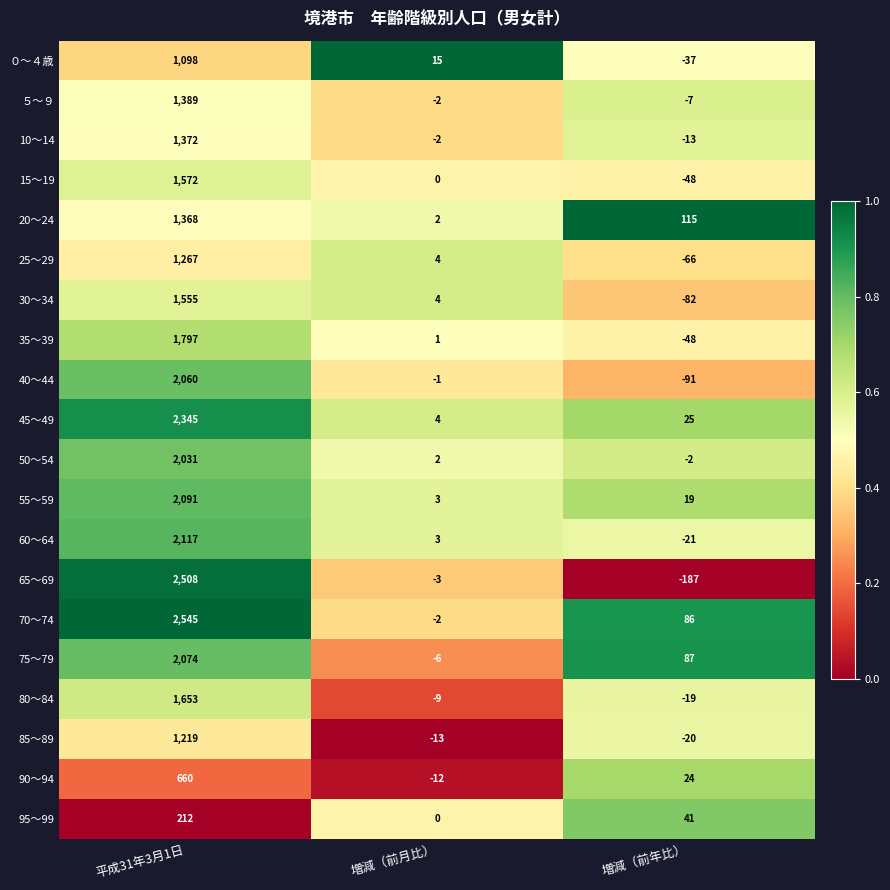

What is the spread (max minus min) of values at 増減（前月比）?

28